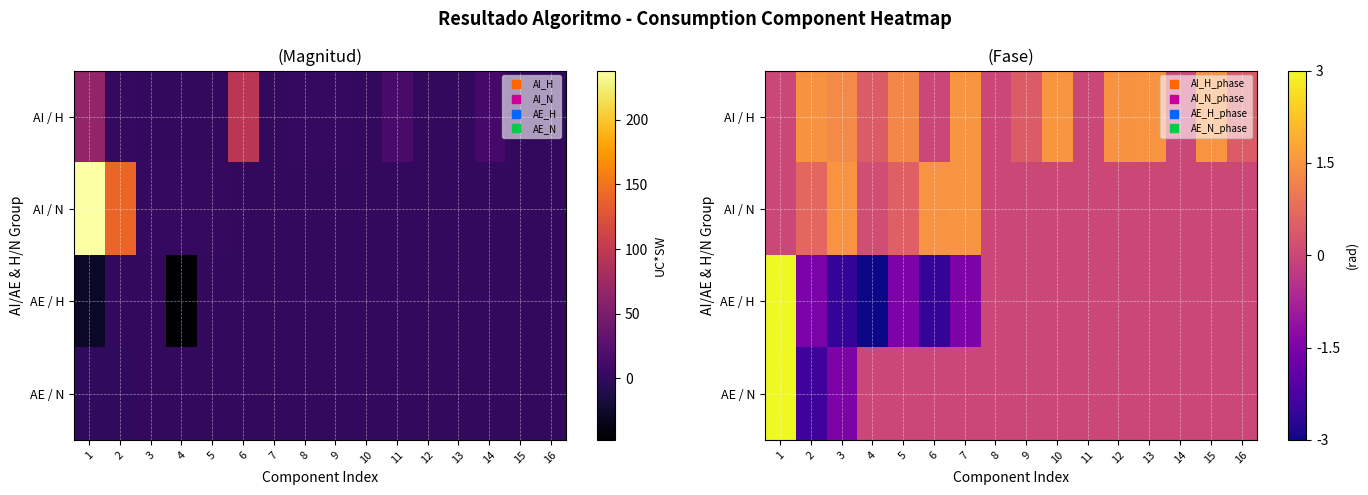

Is it true that AI / H equals 0.3 at 9?

False